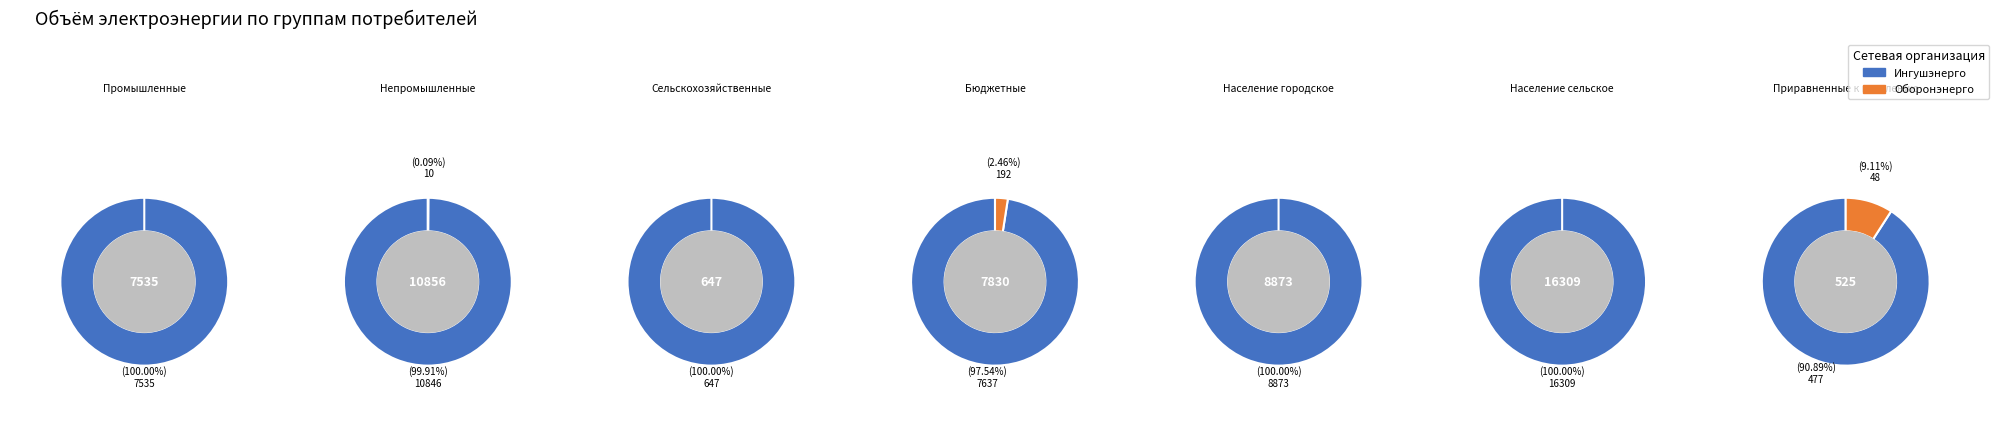

What is the total percentage of 6 and 4?

17.9%